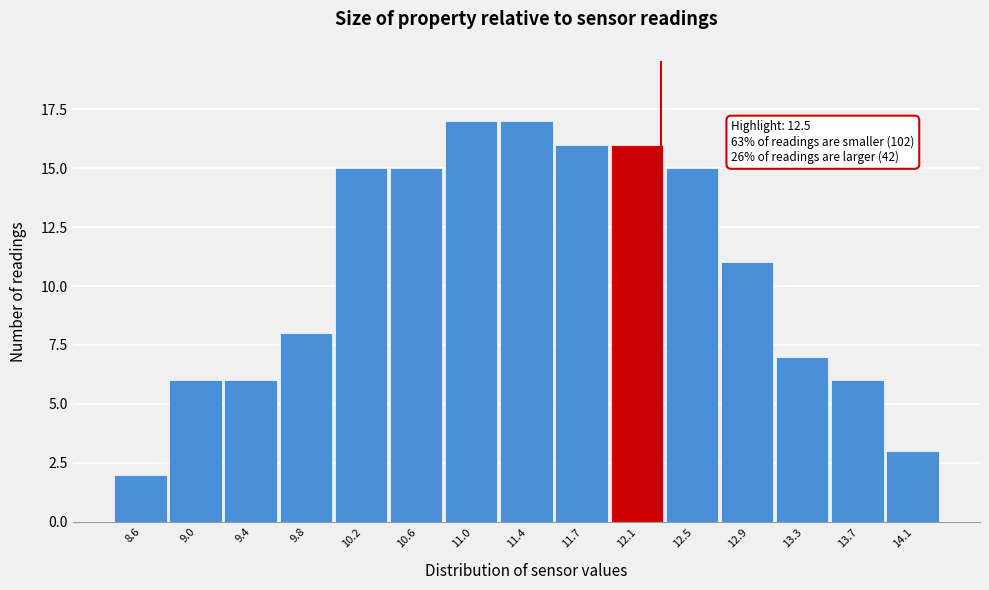

Reading left to right, transcribe all the data shown in this chart.

8.6=2	9.0=6	9.4=6	9.8=8	10.2=15	10.6=15	11.0=17	11.4=17	11.7=16	12.1=16	12.5=15	12.9=11	13.3=7	13.7=6	14.1=3